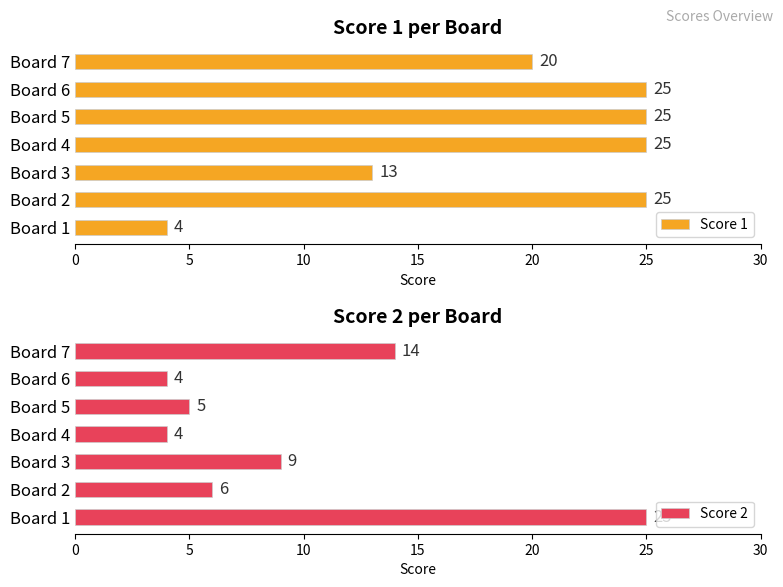

What is the value of the Score 1 bar at the 5th from the left?

25